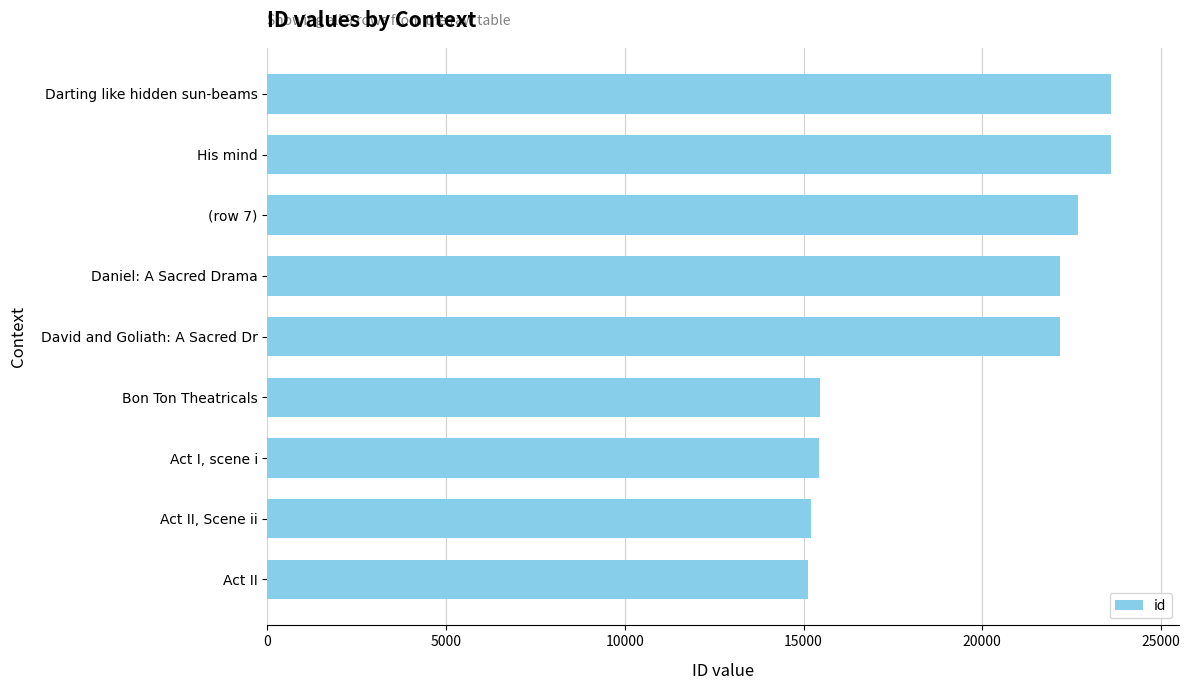

What is the label of the 2nd bar from the top?

His mind